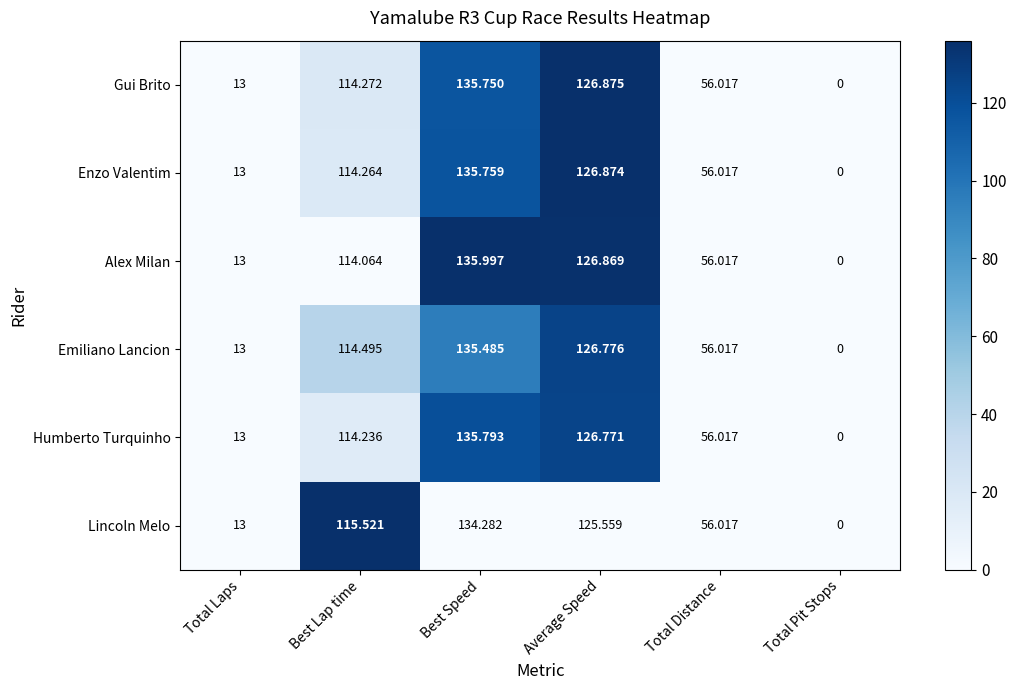

At which category does the chart reach its minimum across all series?

Total Pit Stops